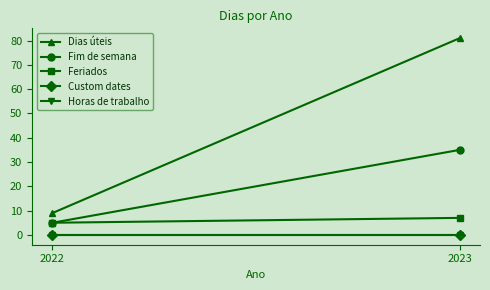

Does the chart have visible grid lines?

No